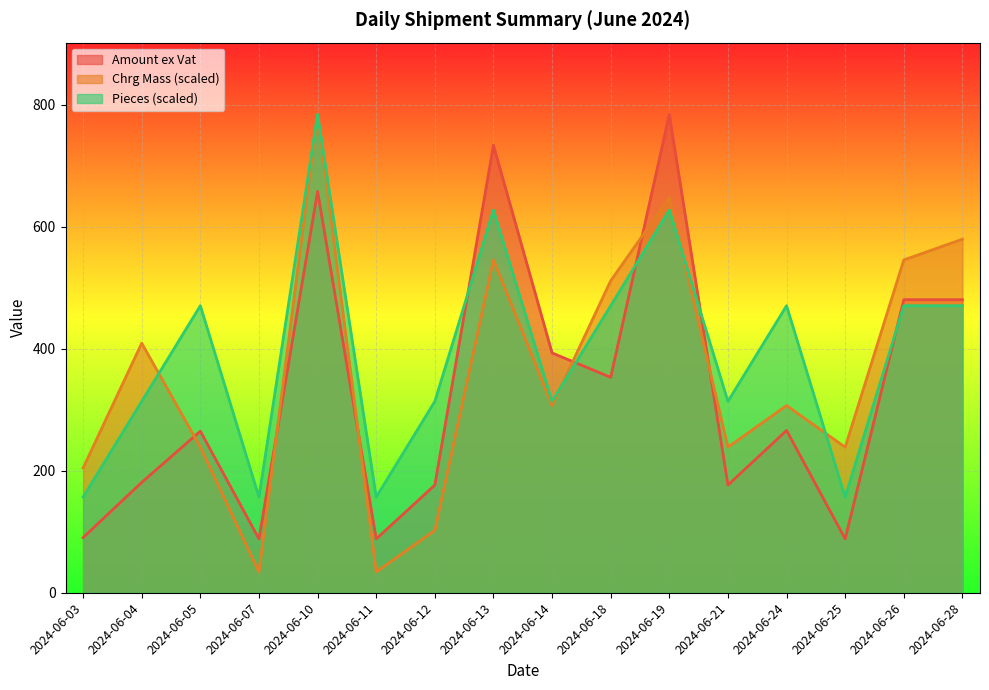

Count the number of data series in this chart.

3